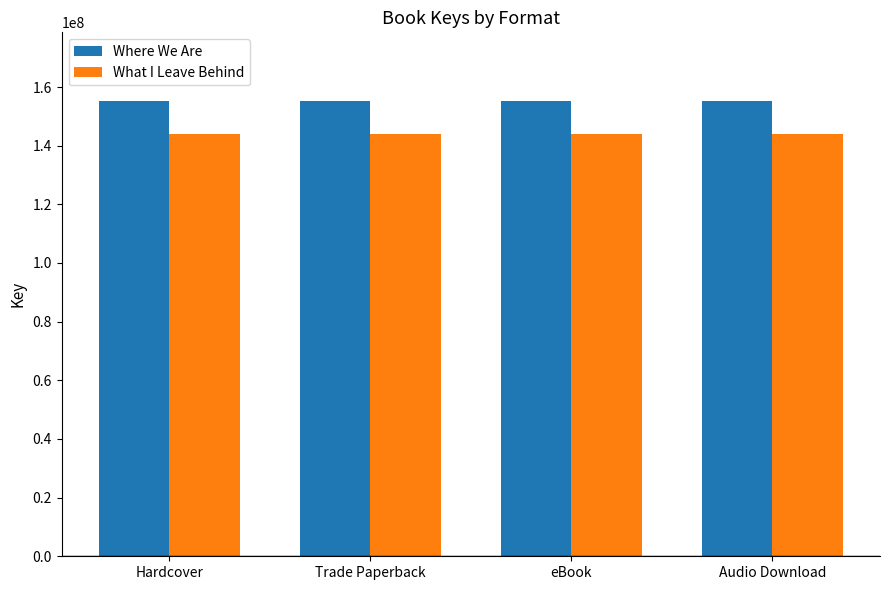

Reading left to right, extract all data points from this chart.

Where We Are: Hardcover=155340604	Trade Paperback=155340604	eBook=155340604	Audio Download=155340604
What I Leave Behind: Hardcover=144019265	Trade Paperback=144019265	eBook=144019265	Audio Download=144019265